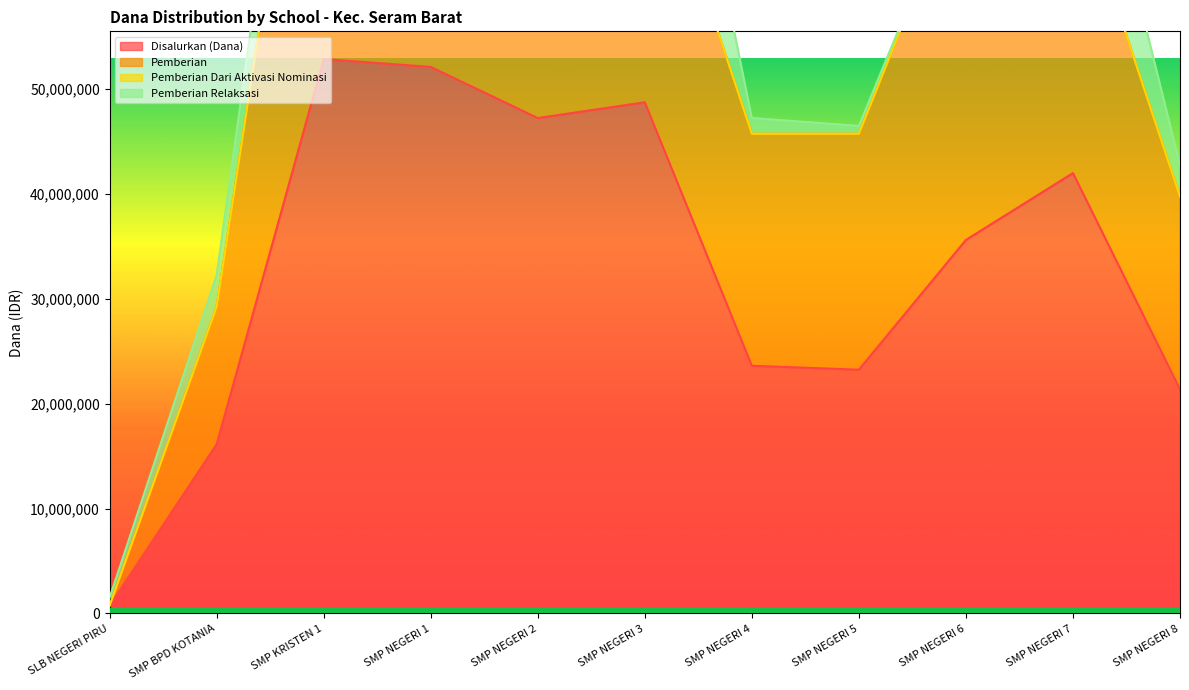

Rank the categories by Pemberian value from highest to lowest.

SMP NEGERI 1, SMP NEGERI 2, SMP KRISTEN 1, SMP NEGERI 6, SMP NEGERI 7, SMP NEGERI 3, SMP NEGERI 5, SMP NEGERI 4, SMP NEGERI 8, SMP BPD KOTANIA, SLB NEGERI PIRU